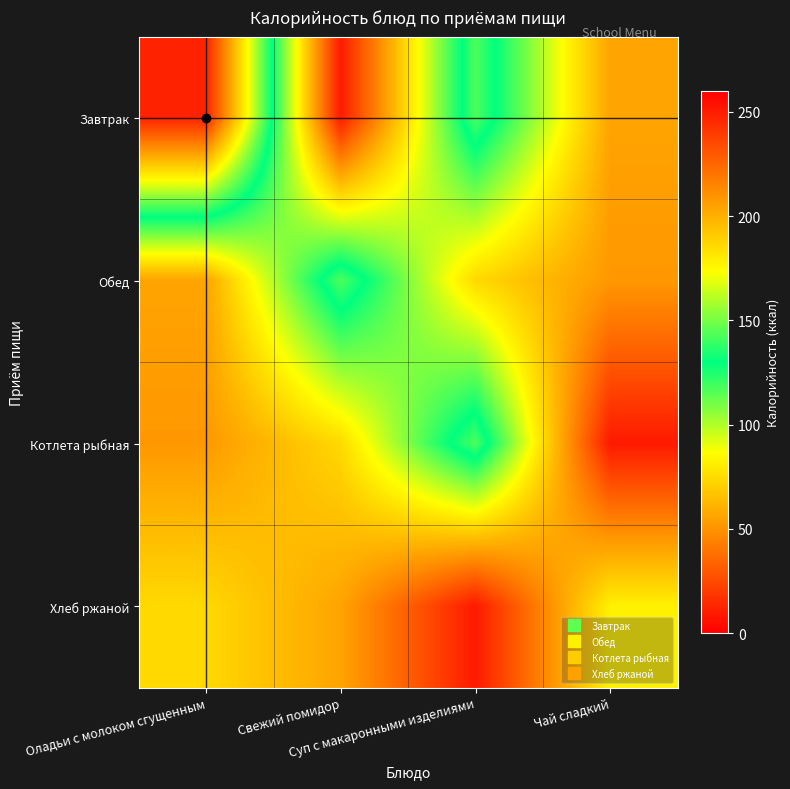

What is the spread (max minus min) of values at Свежий помидор?

134